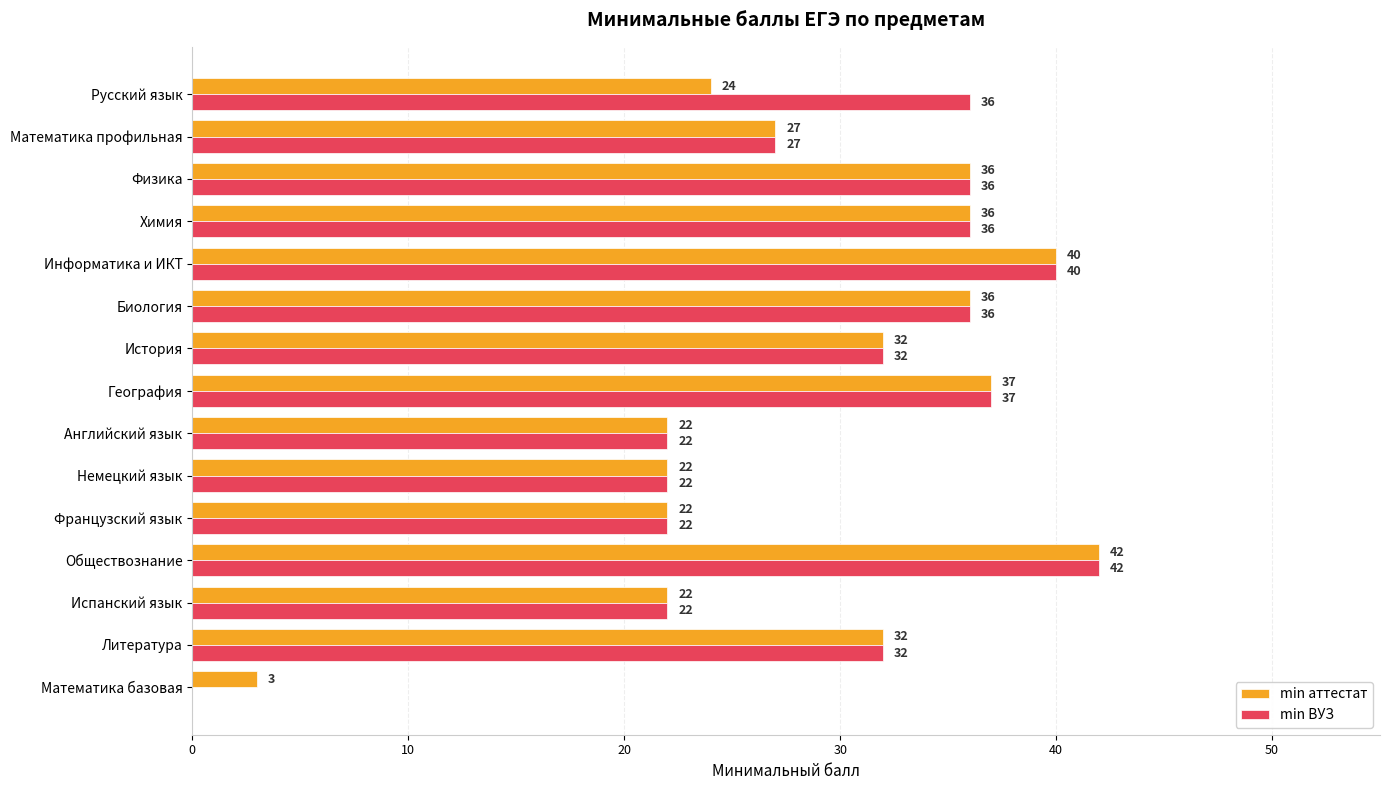

What is the sum of all min ВУЗ values?

442